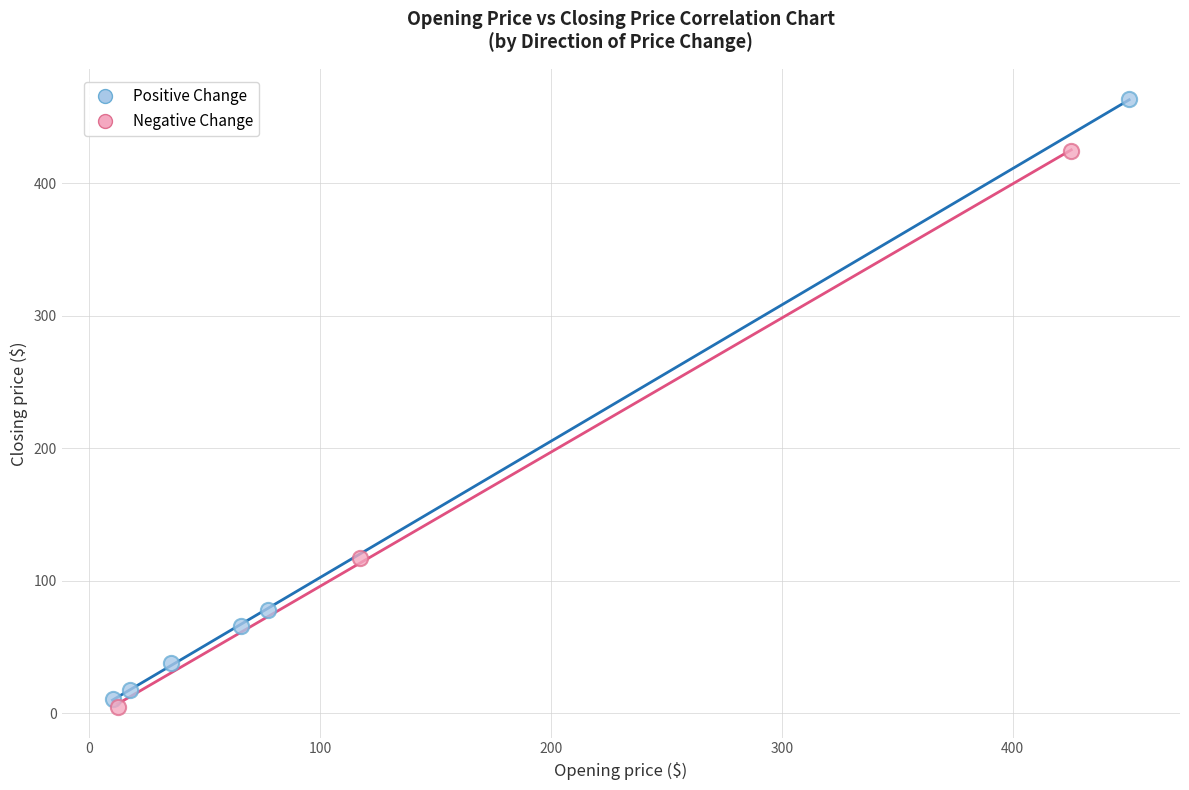

Which series has the widest spread of Y values?

Positive Change